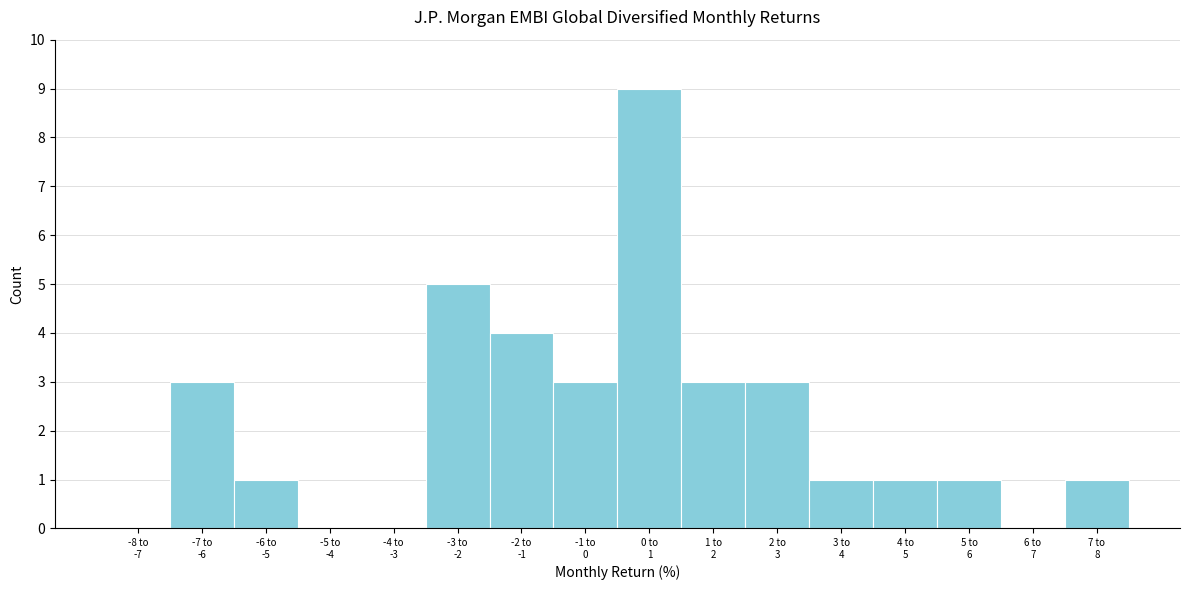

What is the greatest value displayed?

9